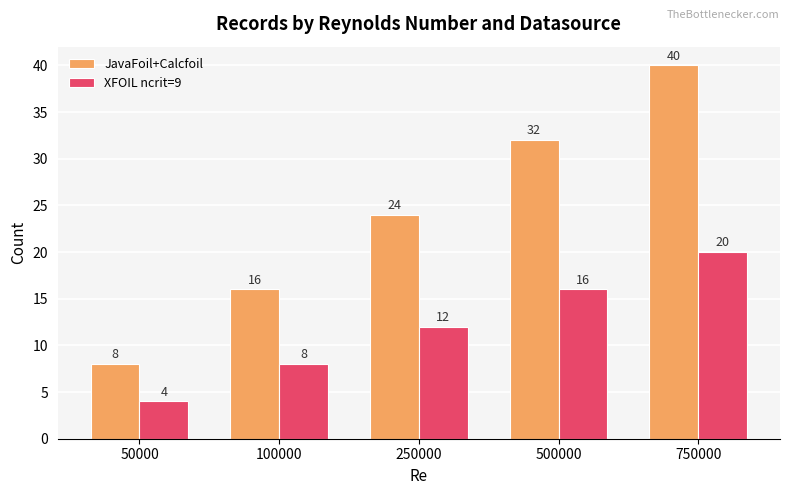

Rank the series by their maximum value, from lowest to highest.

XFOIL ncrit=9, JavaFoil+Calcfoil